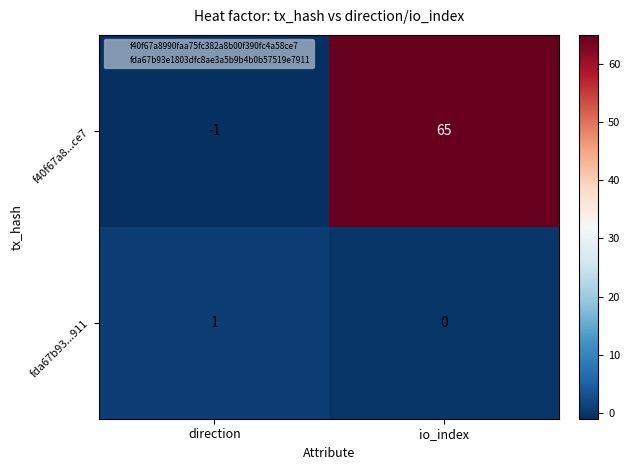

Rank the series by their maximum value, from highest to lowest.

f40f67a8...ce7, fda67b93...911